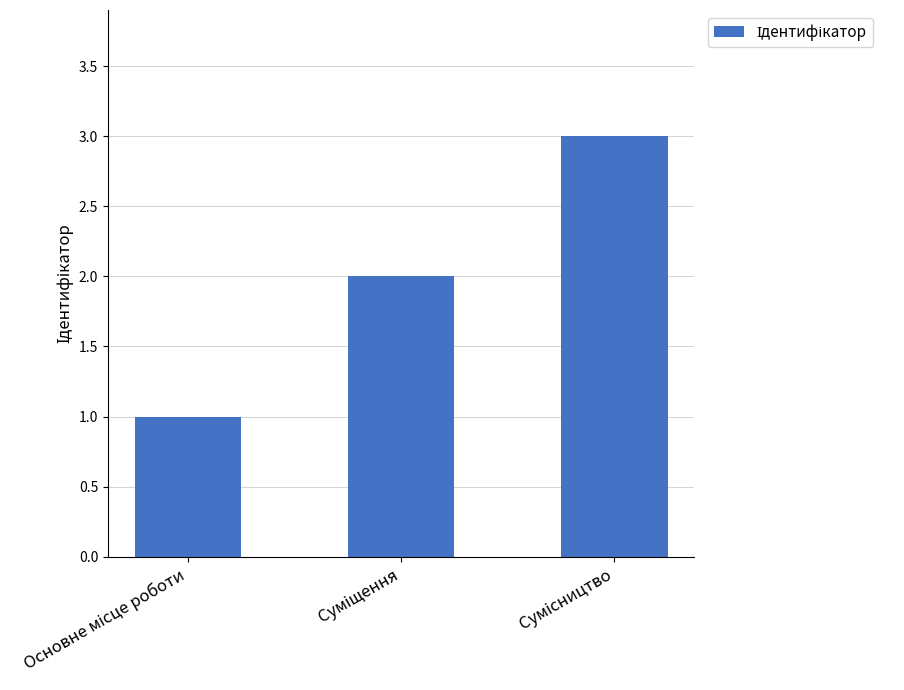

What is the sum of all values?

6